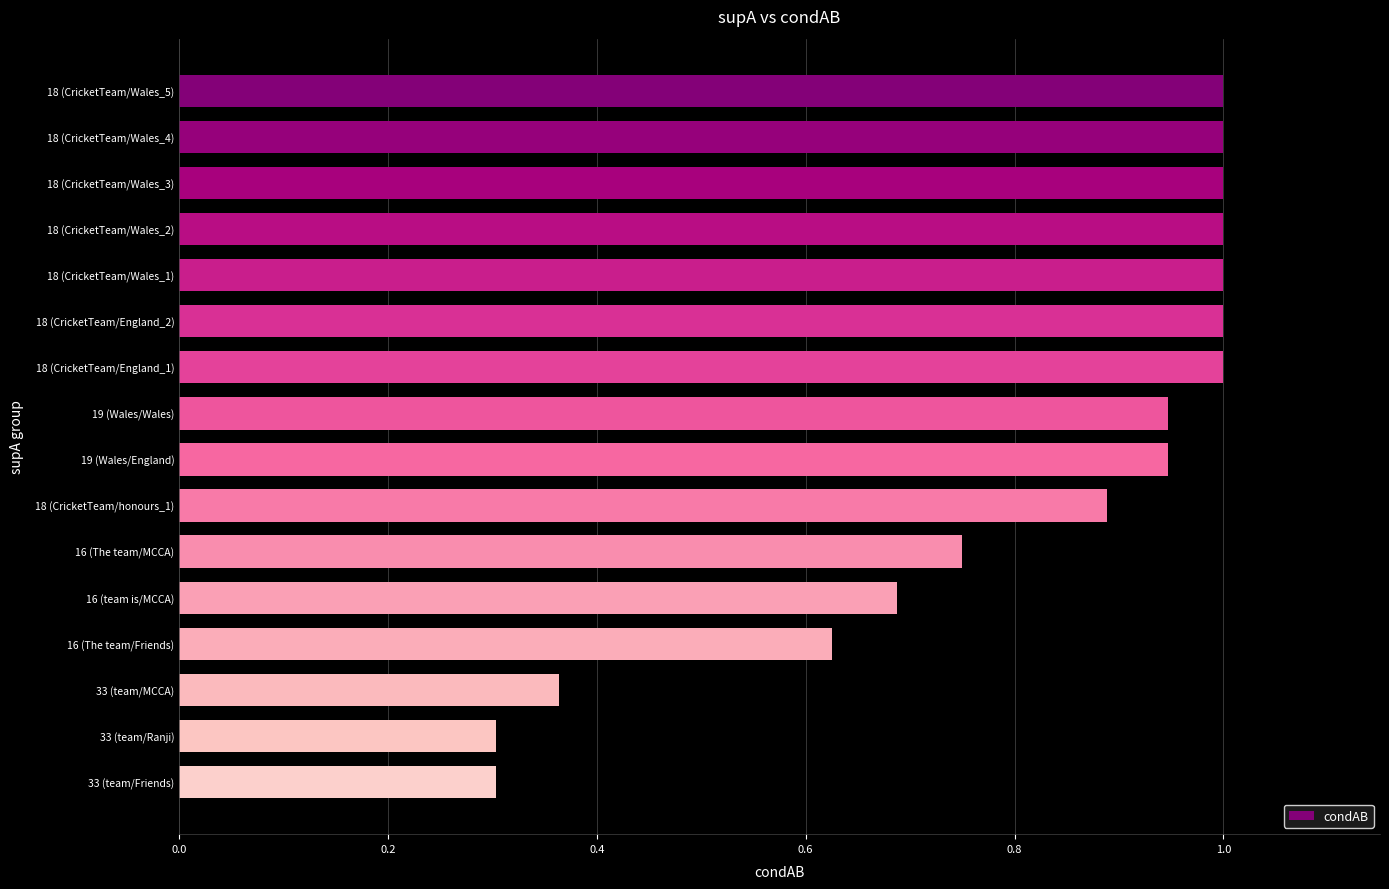

What is the sum of all values?

12.8